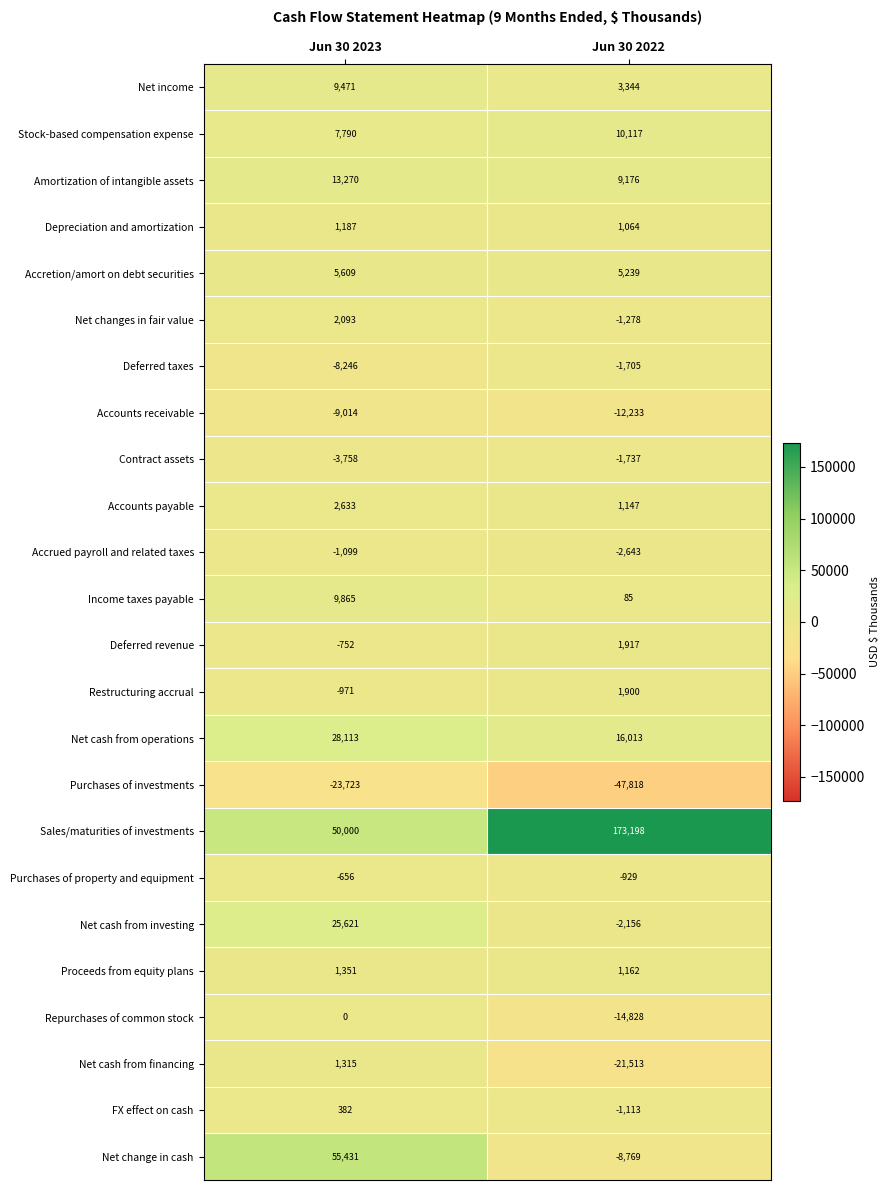

How many data points in Purchases of investments are less than -23723?

1